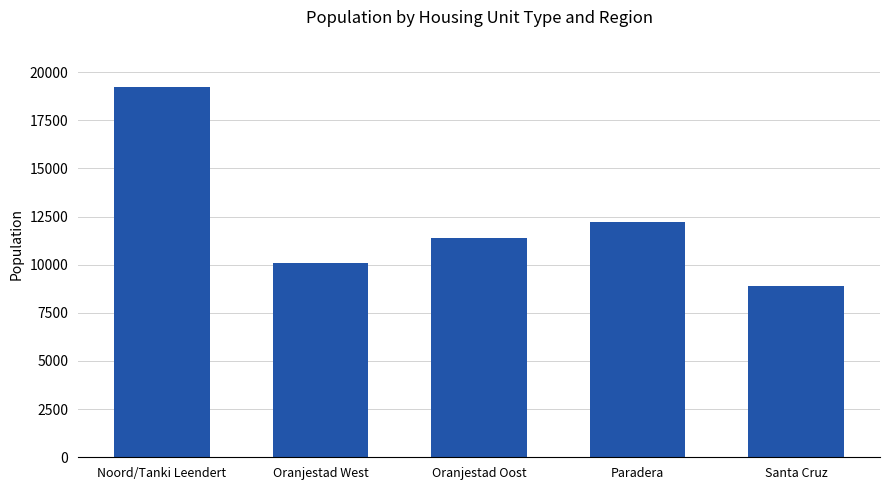

How many bars are there in total?

5